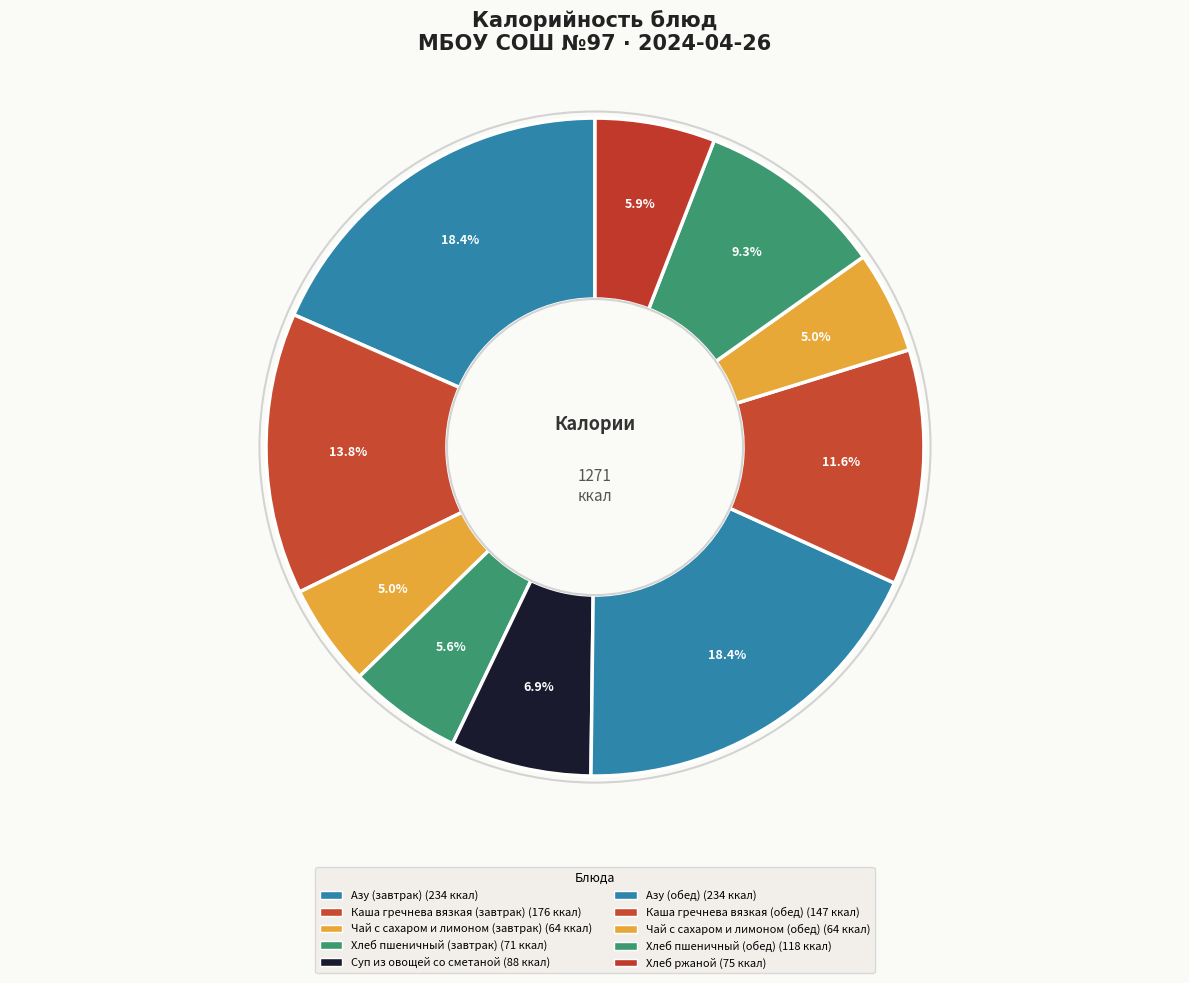

Is it true that Чай с сахаром и лимоном (обед) is 5% of the pie?

True